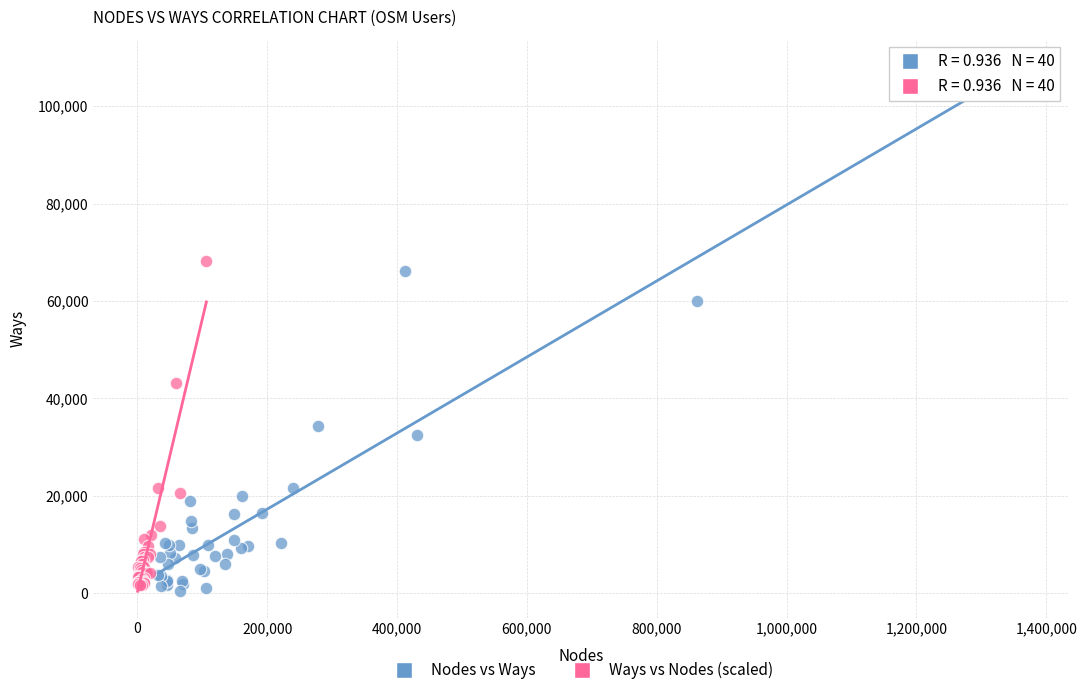

Which series reaches the maximum Y coordinate?

Nodes vs Ways